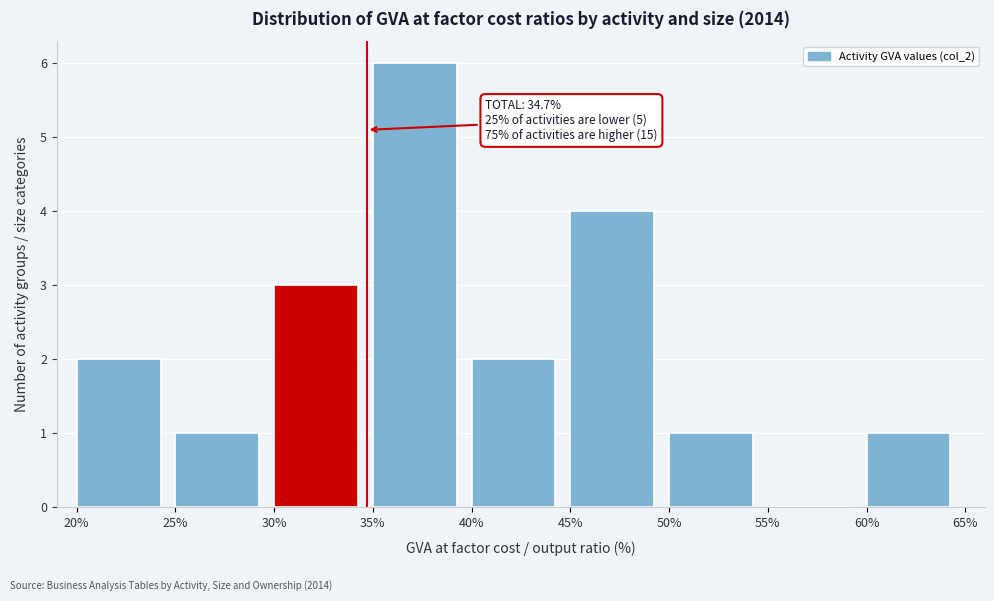

Over which range of the x-axis is the bar tallest?

35% to 40%